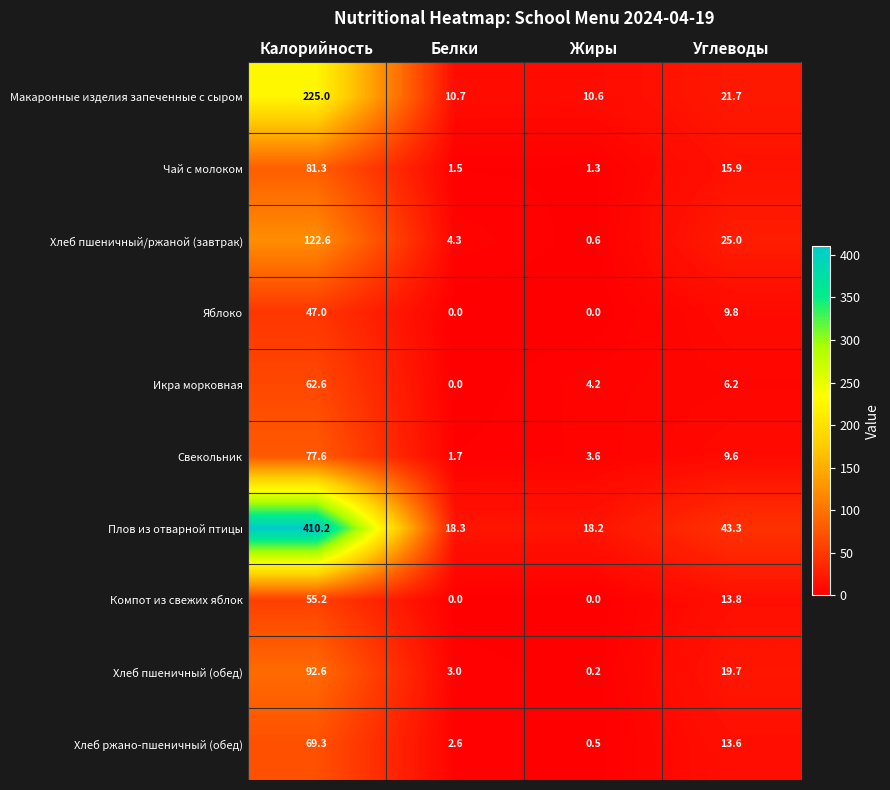

What is the average value of the Плов из отварной птицы series?

122.5